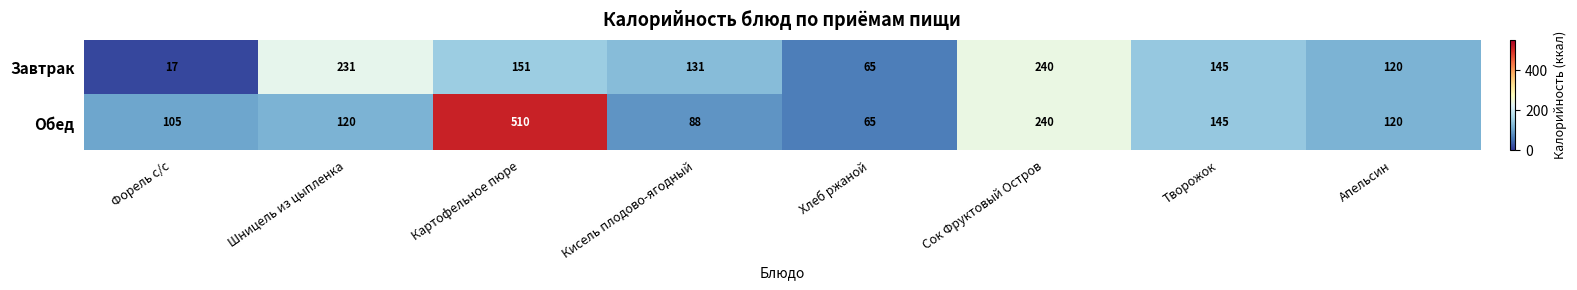

What is the difference between the second highest and second lowest values in the Завтрак series?

166